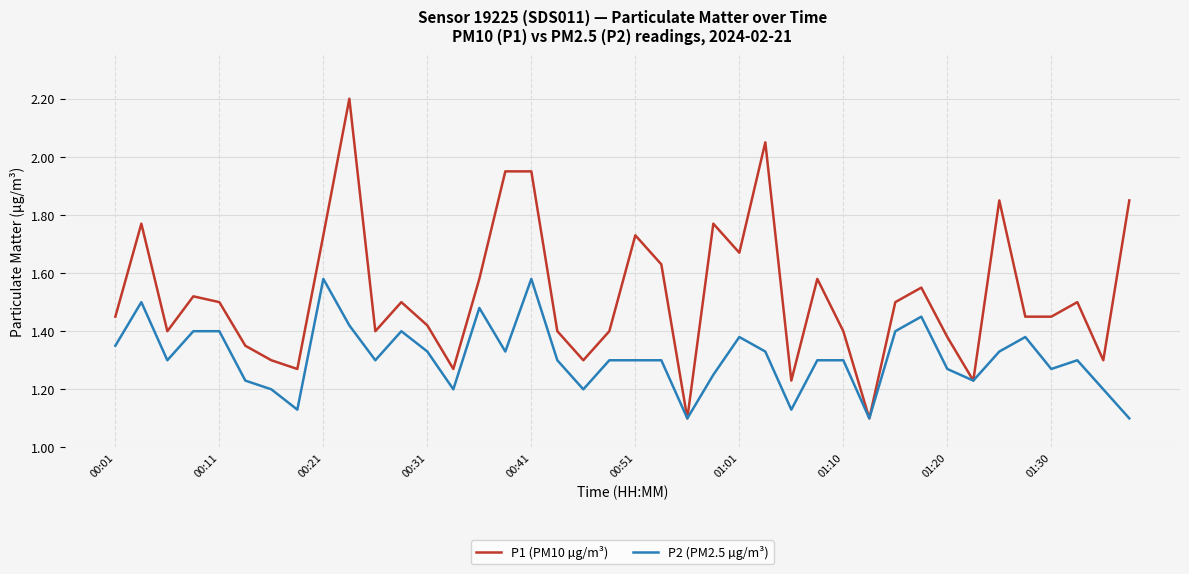

Rank the series by their average value, from highest to lowest.

P1 (PM10 µg/m³), P2 (PM2.5 µg/m³)